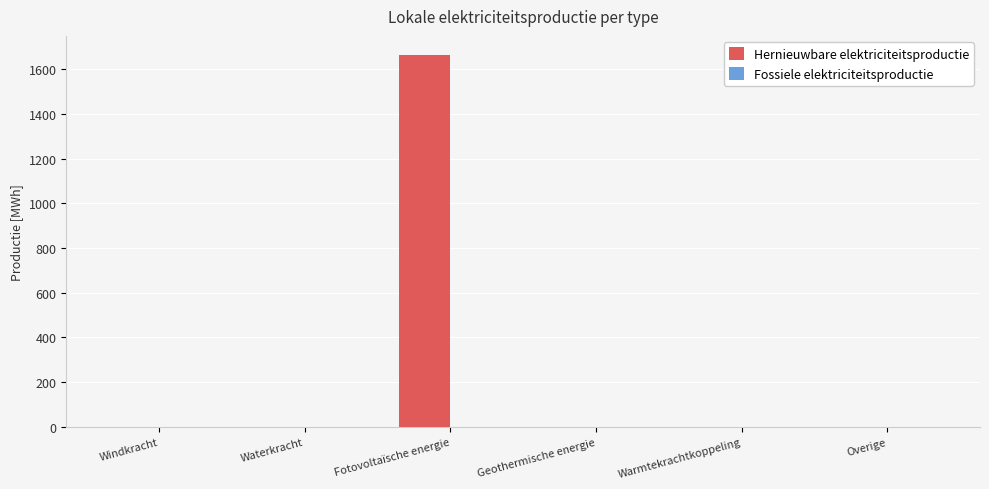

The value at Geothermische energie is -612.2. True or false?

False